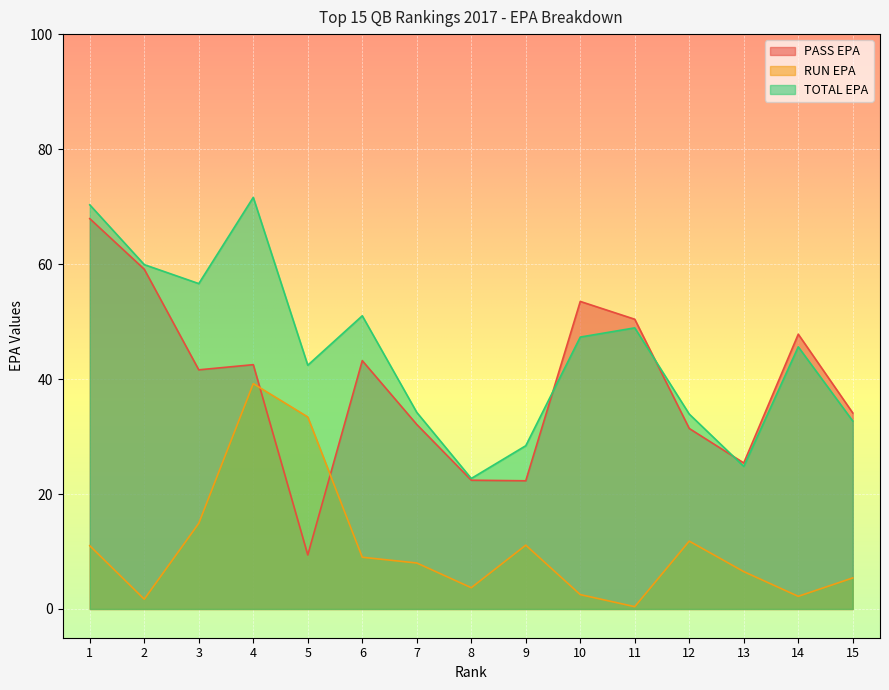

Where is TOTAL EPA nearest to the value 47?

10